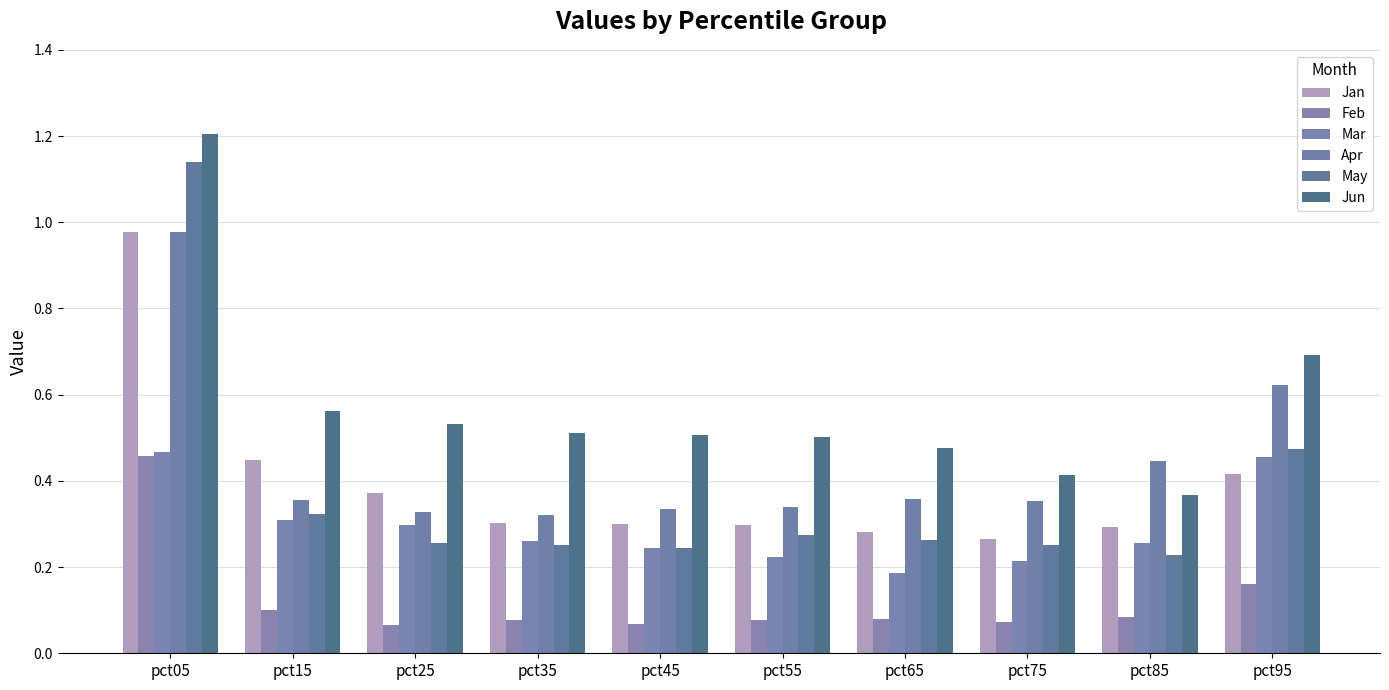

How many bars are there in each group?

6